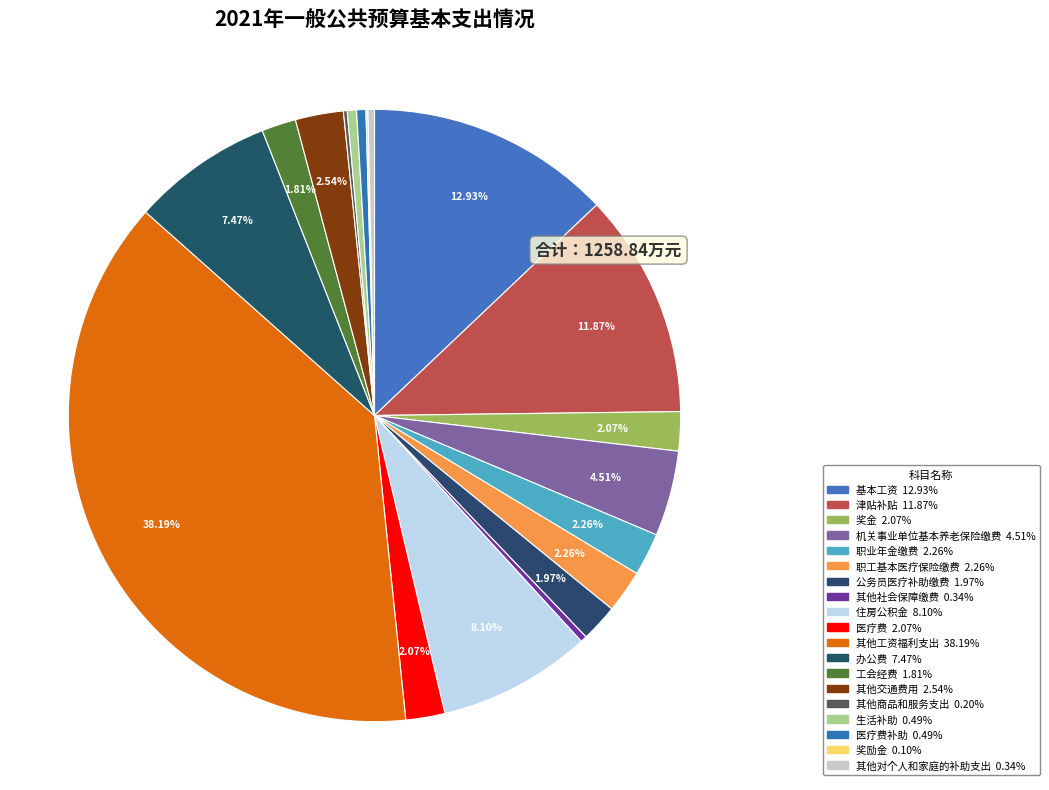

To the nearest percent, what is the difference between the largest and smallest slice percentages?

38%